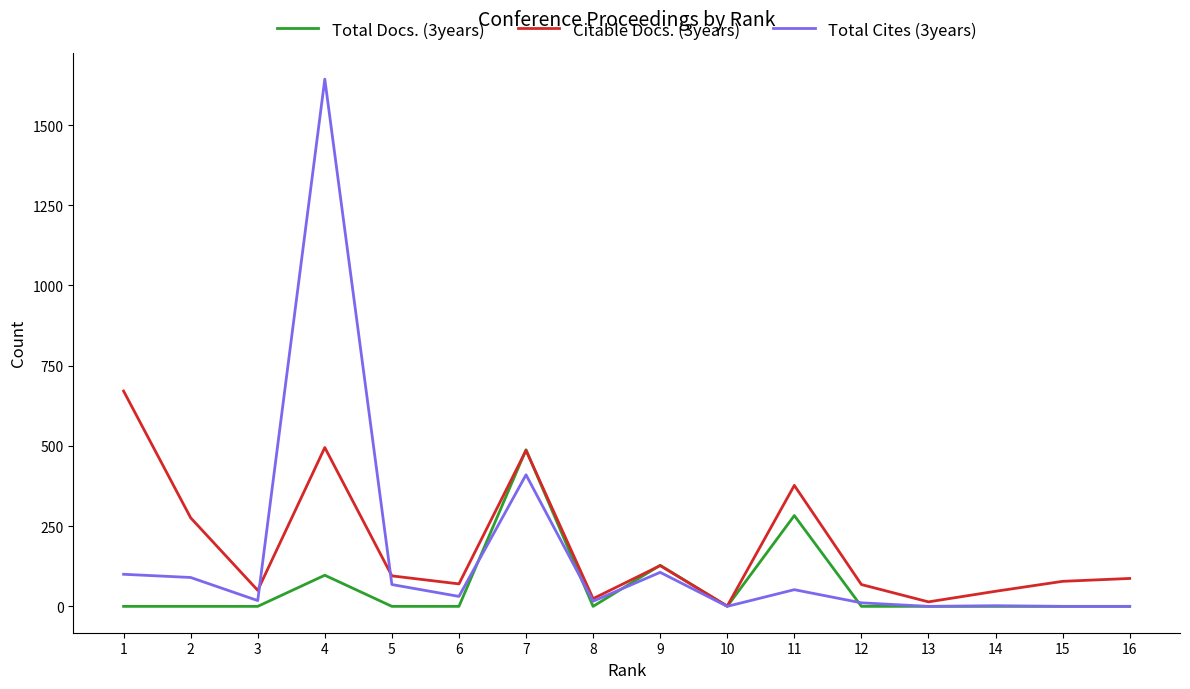

What are all the series names shown in the legend?

Total Docs. (3years), Citable Docs. (3years), Total Cites (3years)